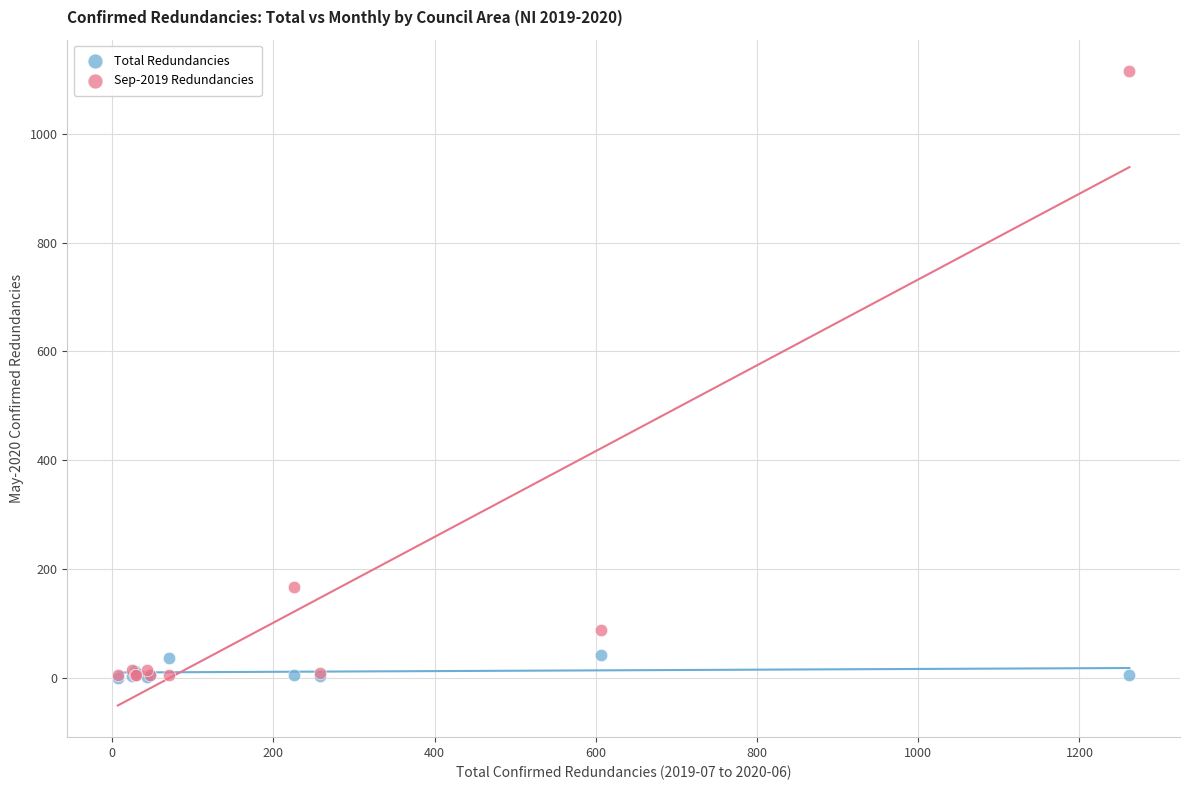

Which series has the widest spread of Y values?

Sep-2019 Redundancies